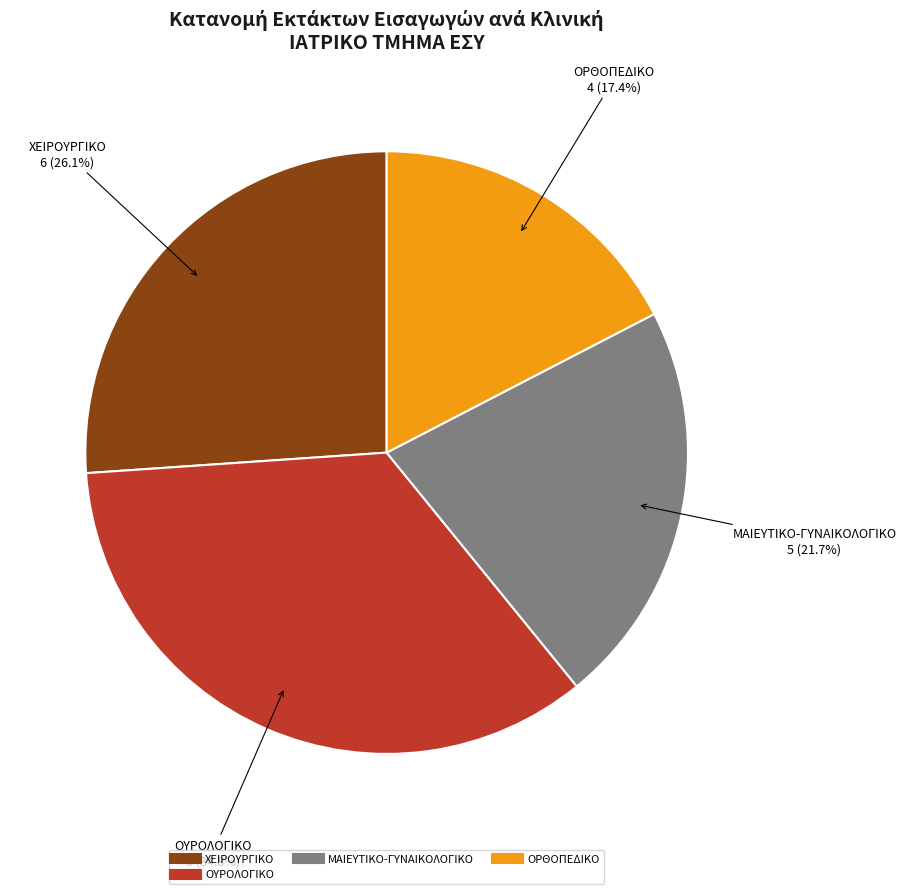

Is there any slice that represents more than half of the pie?

No